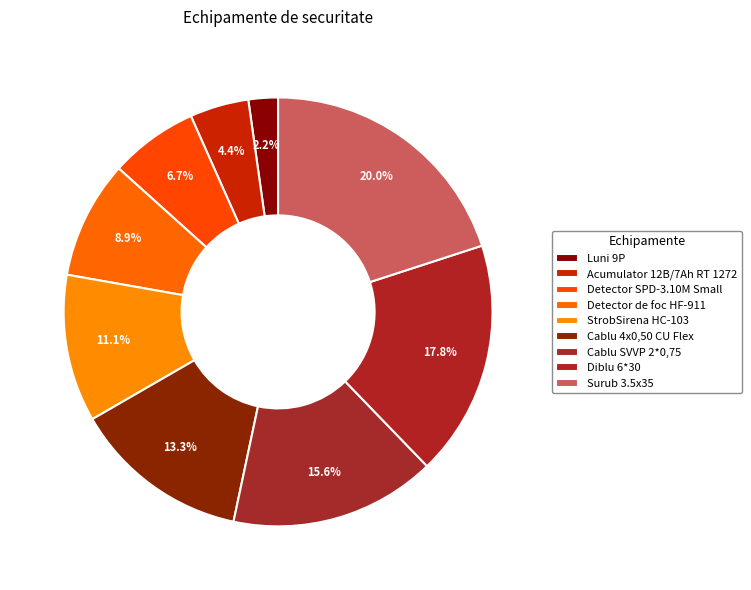

Count the number of slices in the pie.

9